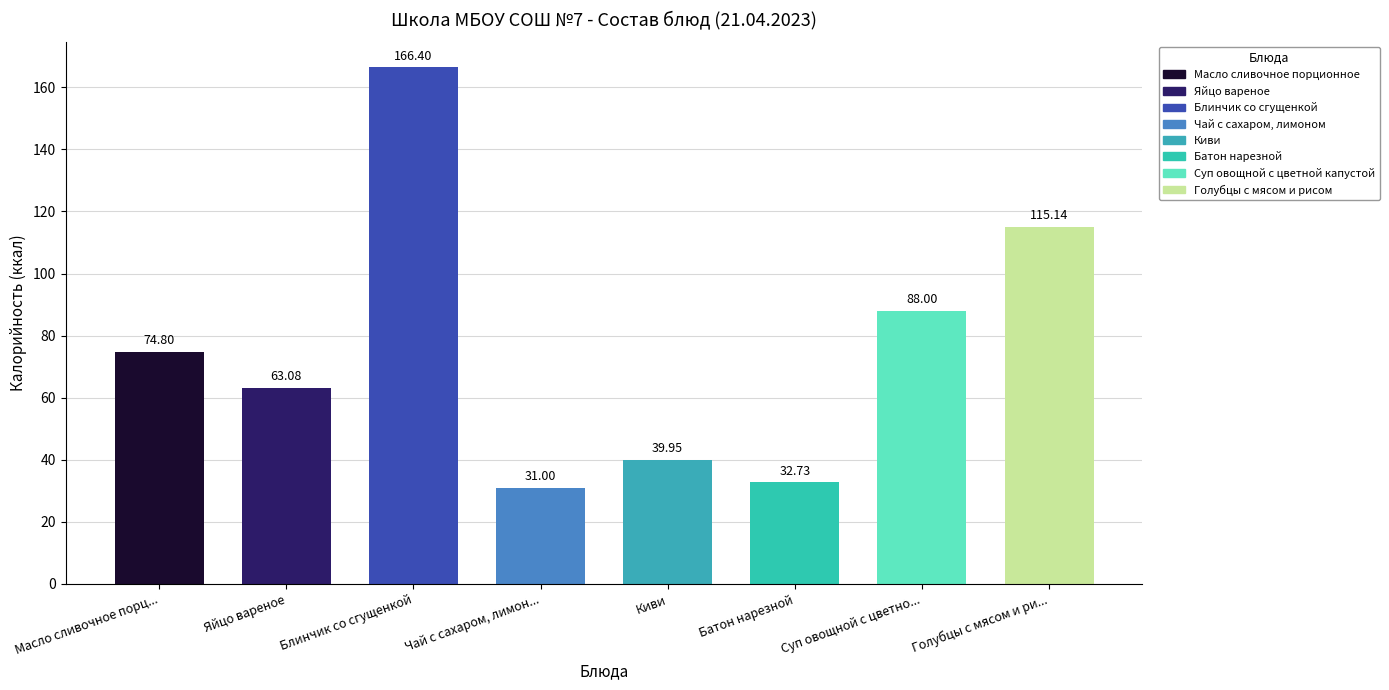

Rank the categories by value from lowest to highest.

Чай с сахаром, лимон..., Батон нарезной, Киви, Яйцо вареное, Масло сливочное порц..., Суп овощной с цветно..., Голубцы с мясом и ри..., Блинчик со сгущенкой